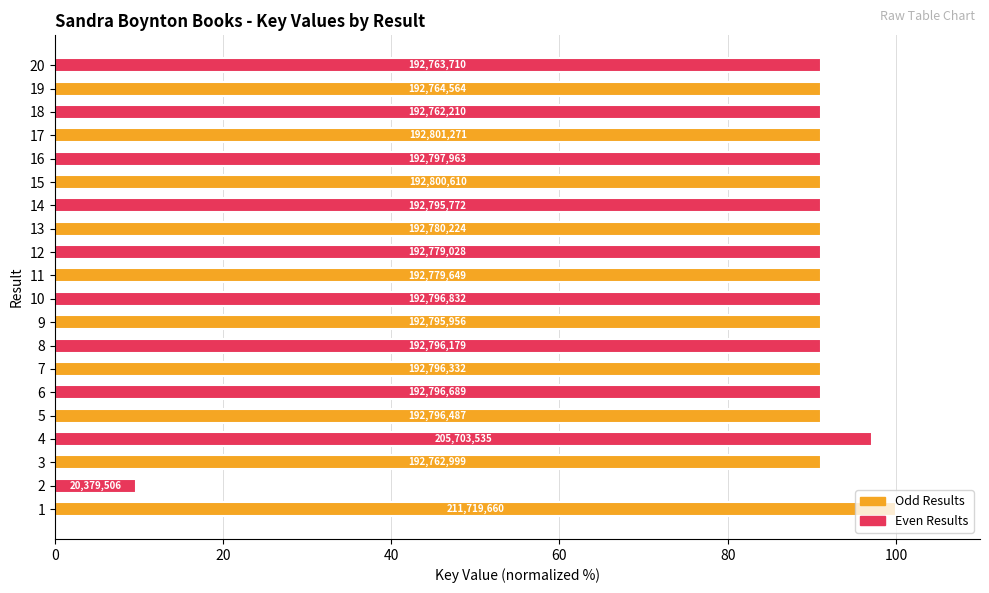

What is the greatest value displayed?

100.0